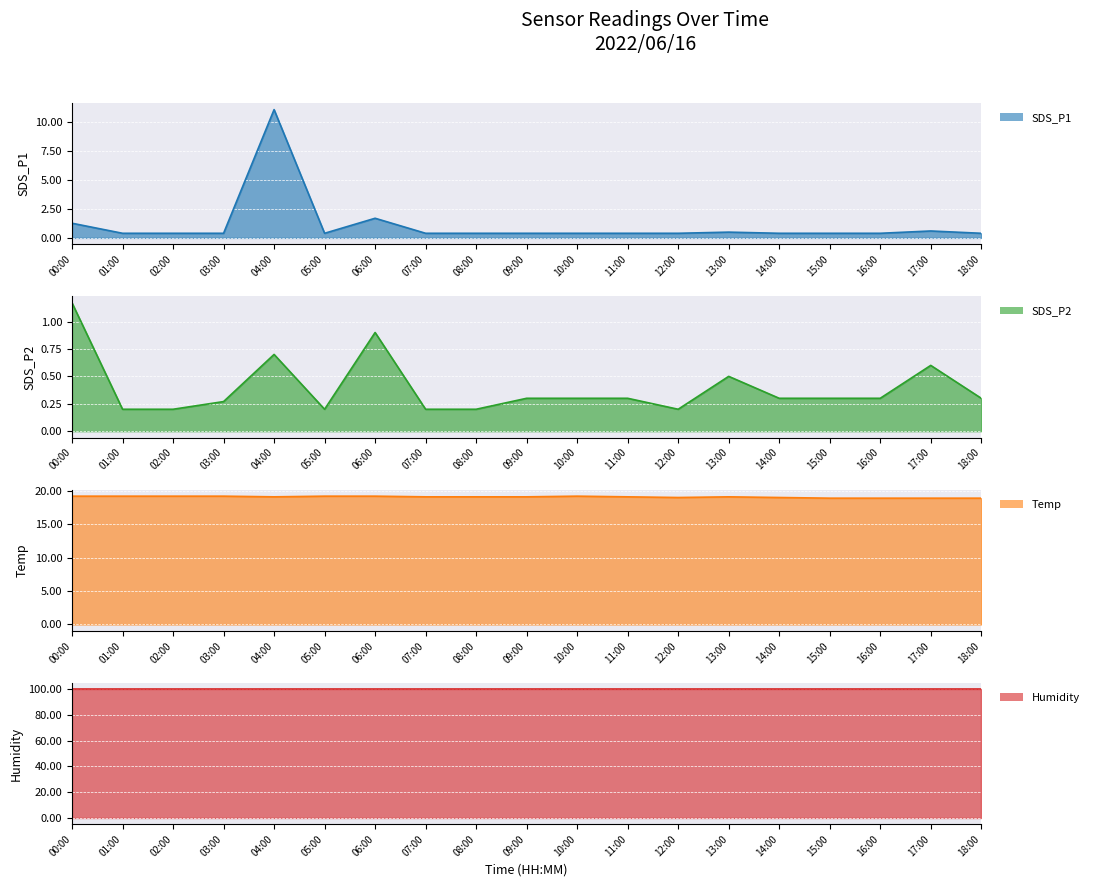

List the labels in order of Temp value, largest first.

00:00, 01:00, 02:00, 03:00, 05:00, 06:00, 10:00, 04:00, 07:00, 08:00, 09:00, 11:00, 13:00, 12:00, 14:00, 15:00, 16:00, 17:00, 18:00